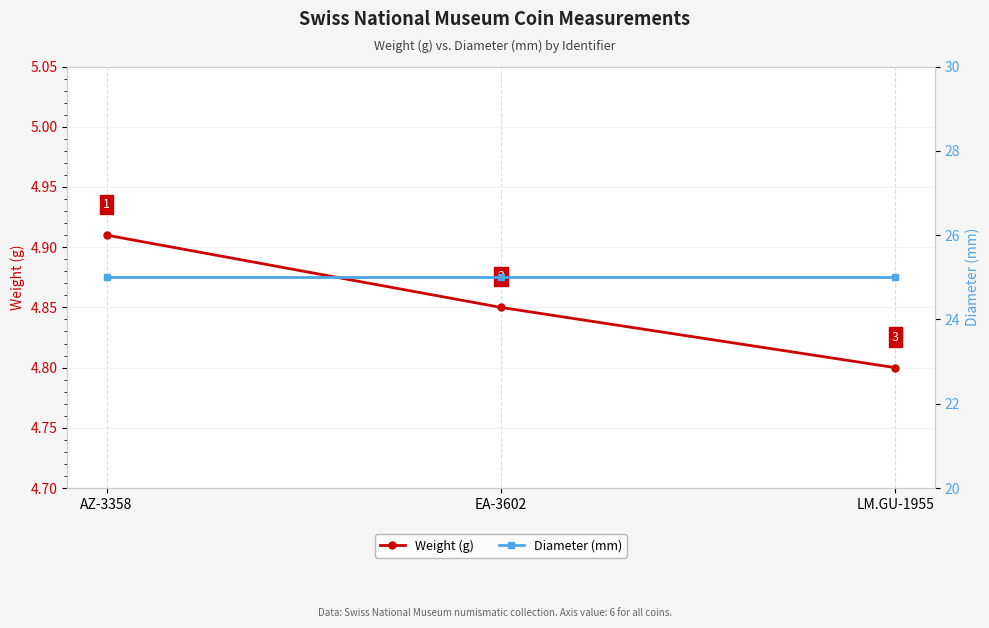

What is the difference between the maximum and minimum values in the Weight (g) series?

0.1